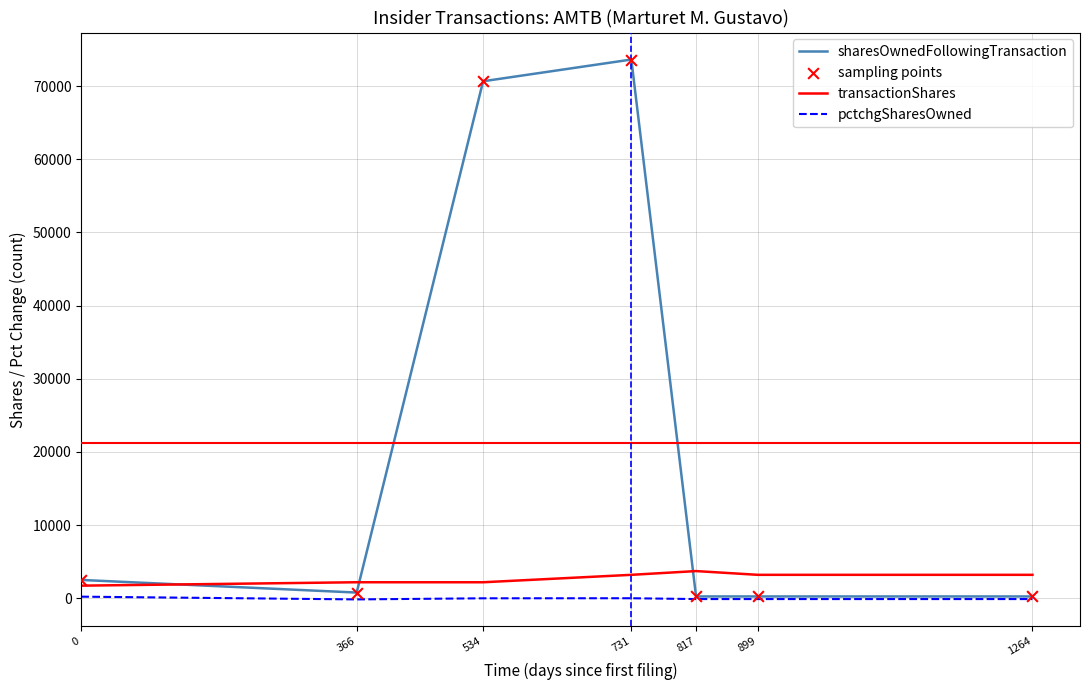

What is the total value across all series at 0?

4452